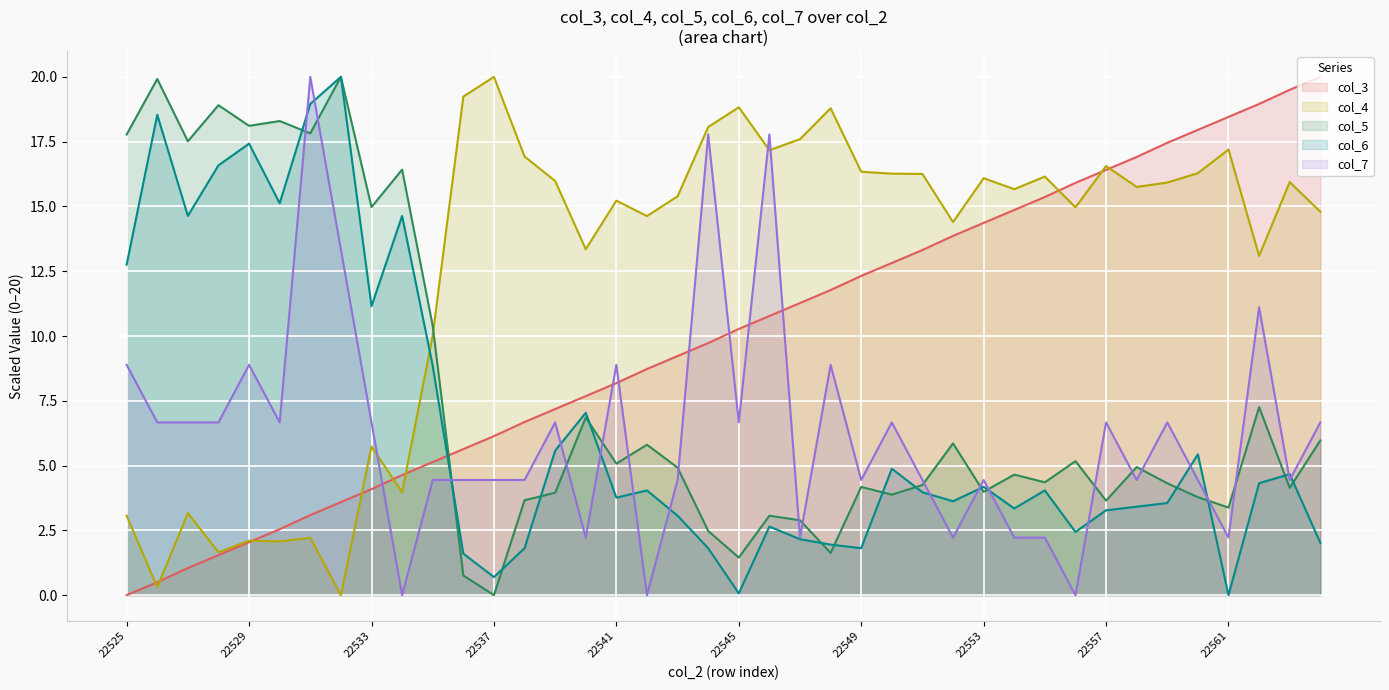

The col_3 series shows 3.2 at 21. True or false?

False